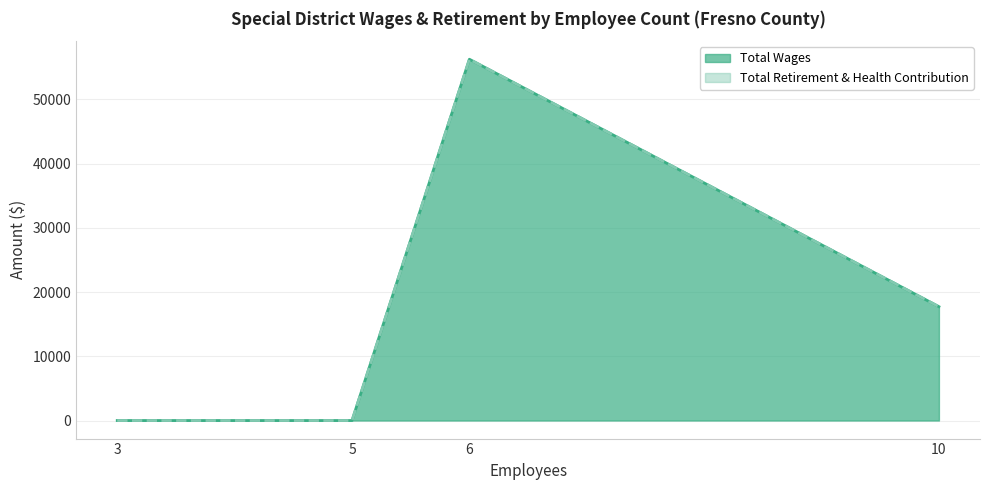

How many values in Total Wages are above zero?

2